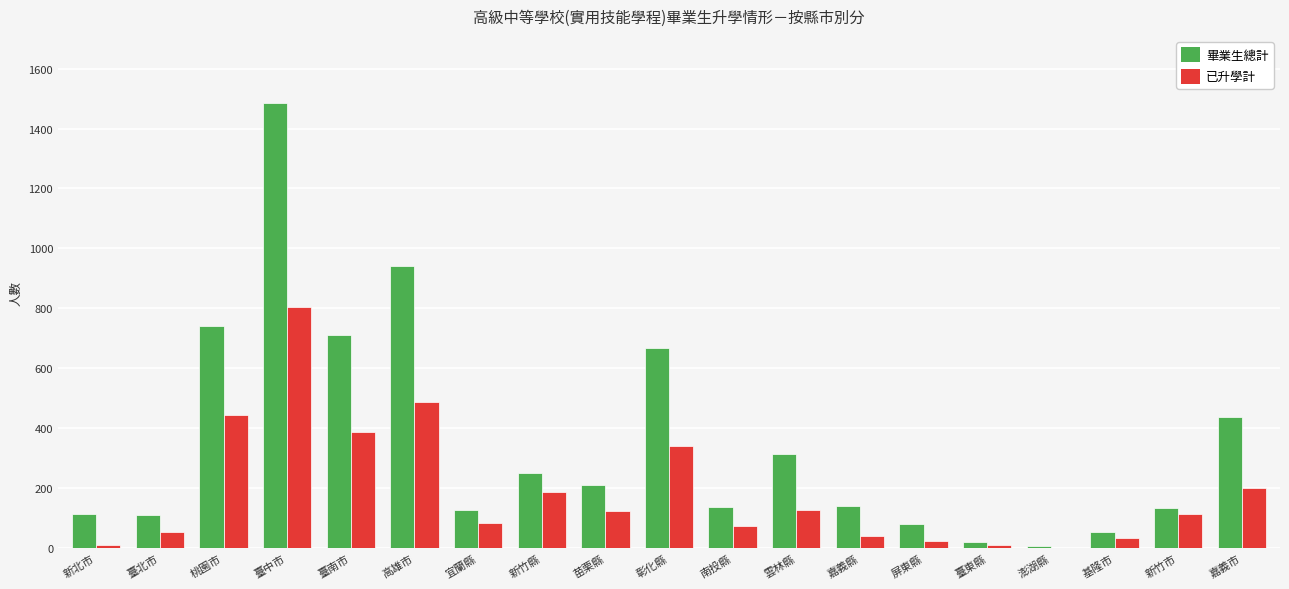

At which category is the sum across all series the highest?

臺中市